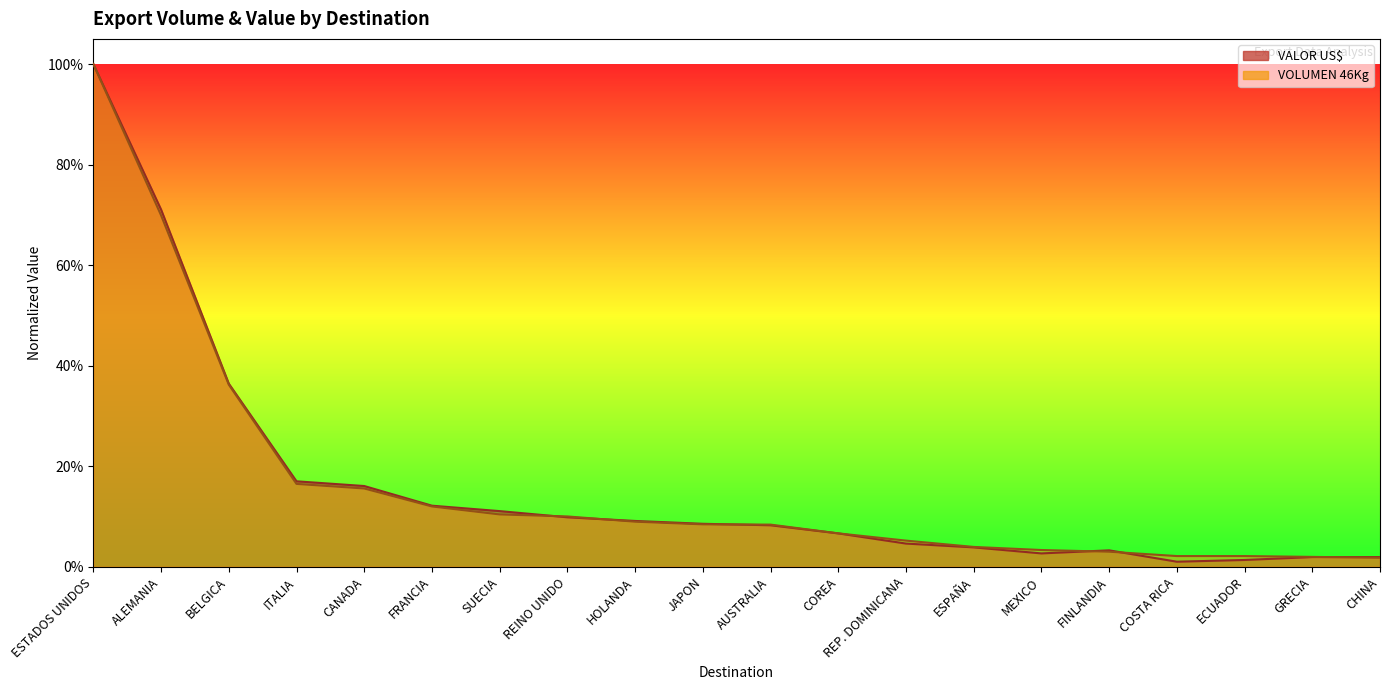

Reading left to right, what are all the values shown in this chart?

VALOR US$: 1.0	0.7	0.4	0.2	0.2	0.1	0.1	0.1	0.1	0.1	0.1	0.1	0.0	0.0	0.0	0.0	0.0	0.0	0.0	0.0
VOLUMEN 46Kg: 1.0	0.7	0.4	0.2	0.2	0.1	0.1	0.1	0.1	0.1	0.1	0.1	0.1	0.0	0.0	0.0	0.0	0.0	0.0	0.0